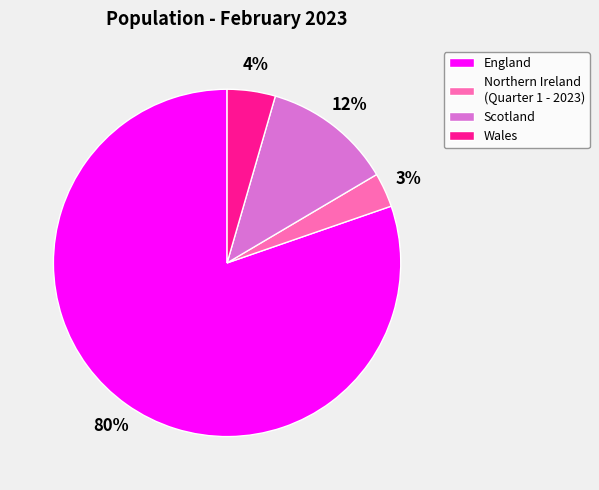

How many slices are in this pie chart?

4